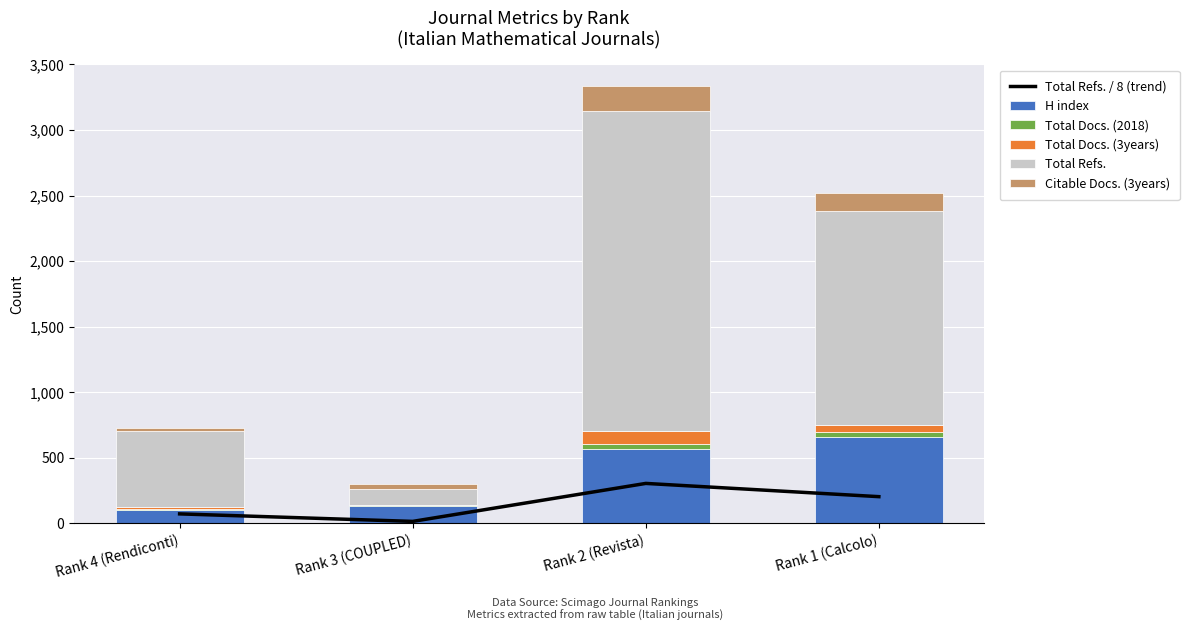

Count the number of categories in the chart.

4